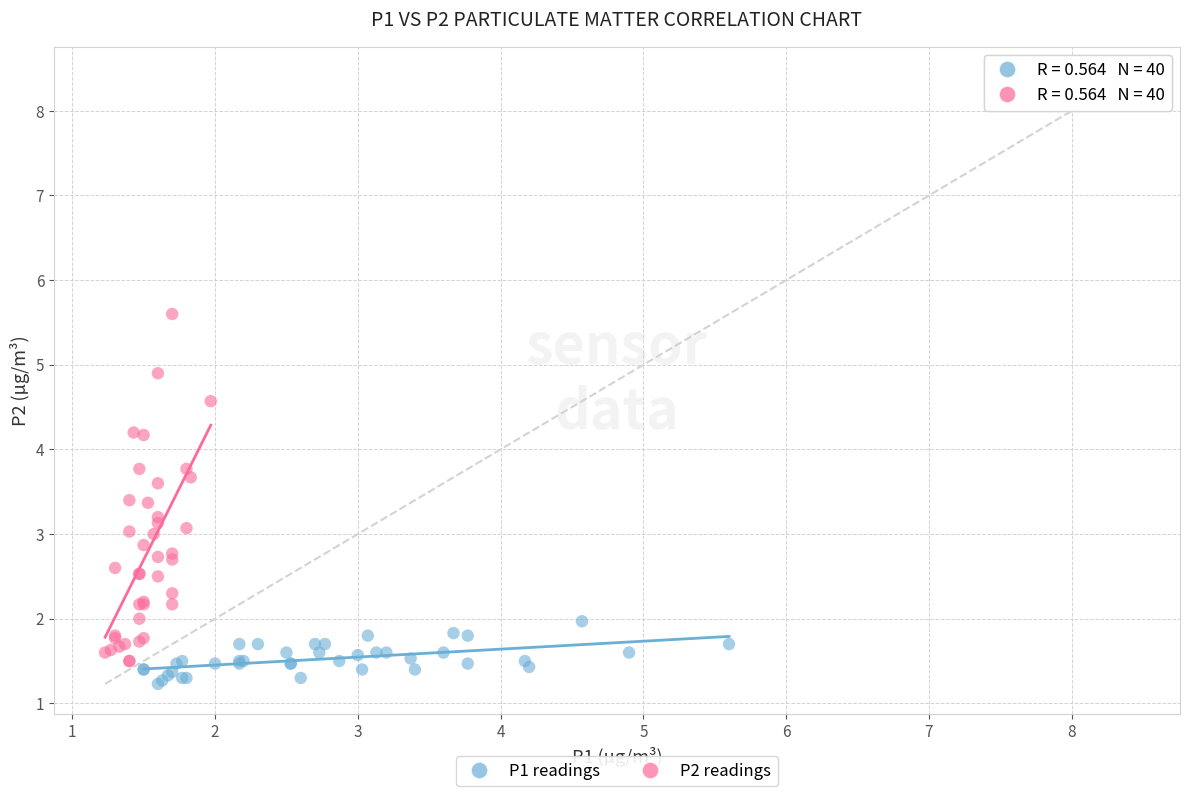

Which series has the widest spread of Y values?

P2 readings